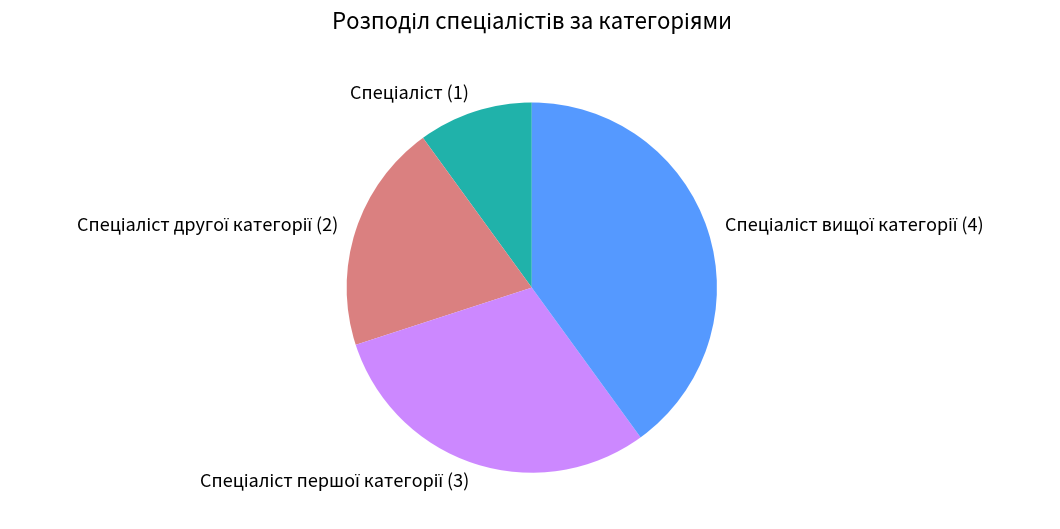

Does any single category account for the majority?

No